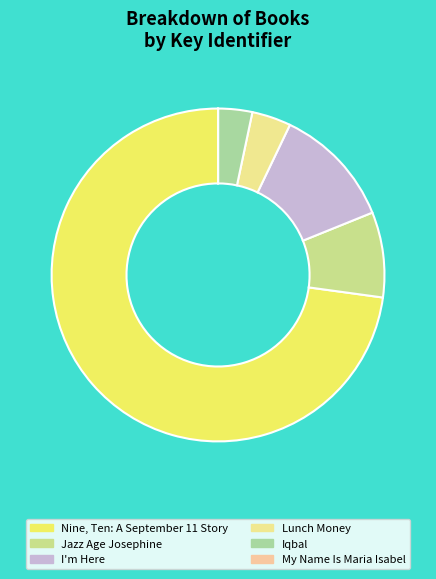

Which has a higher value, Nine, Ten: A September 11 Story or Iqbal?

Nine, Ten: A September 11 Story